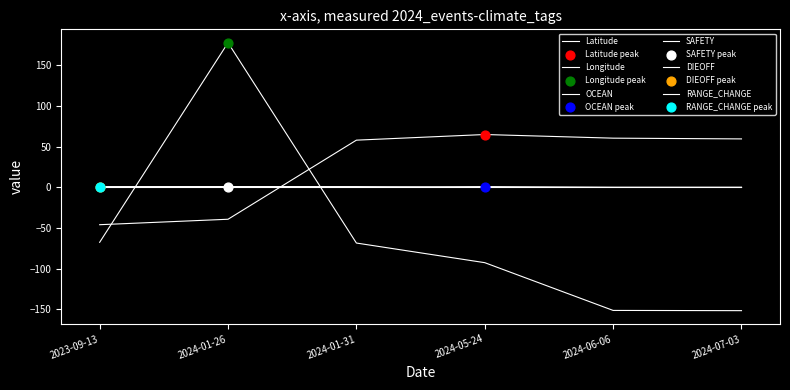

Does the chart have visible grid lines?

No